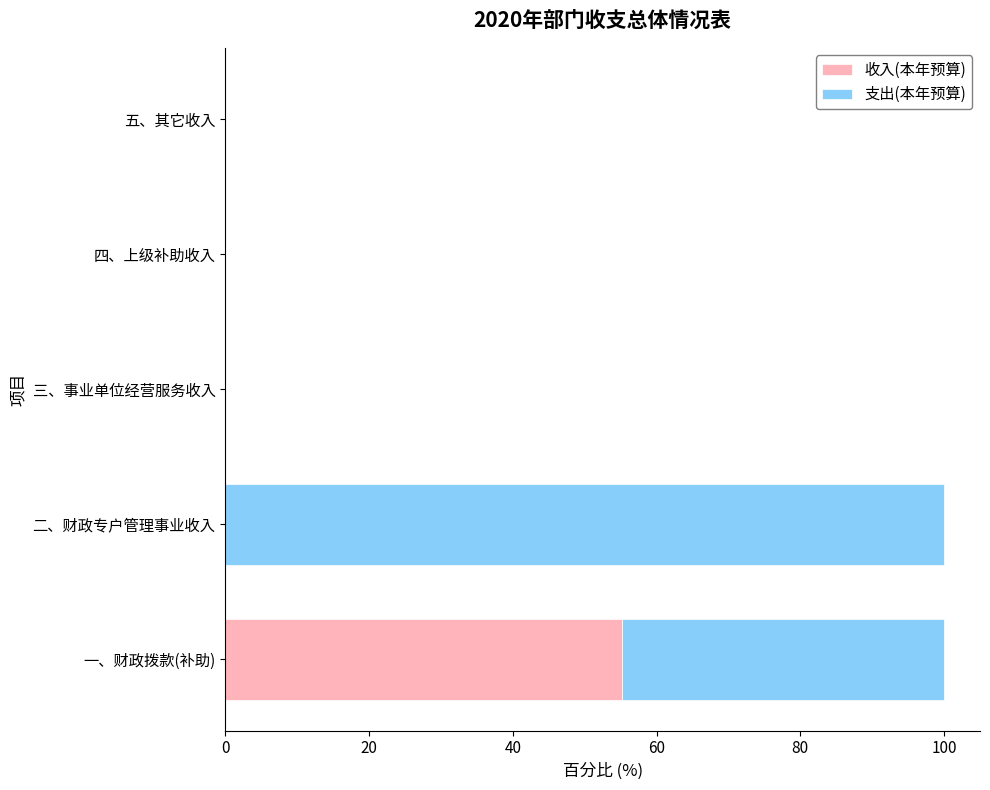

What is the total value across all series at 一、财政拨款(补助)?

100.0